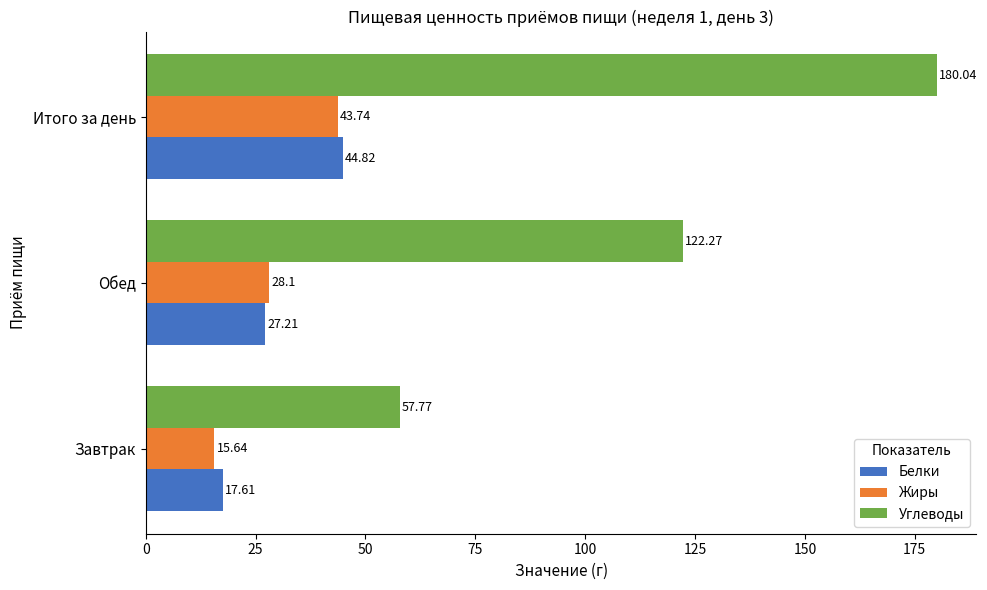

What is the difference between the maximum and minimum values in the Белки series?

27.2